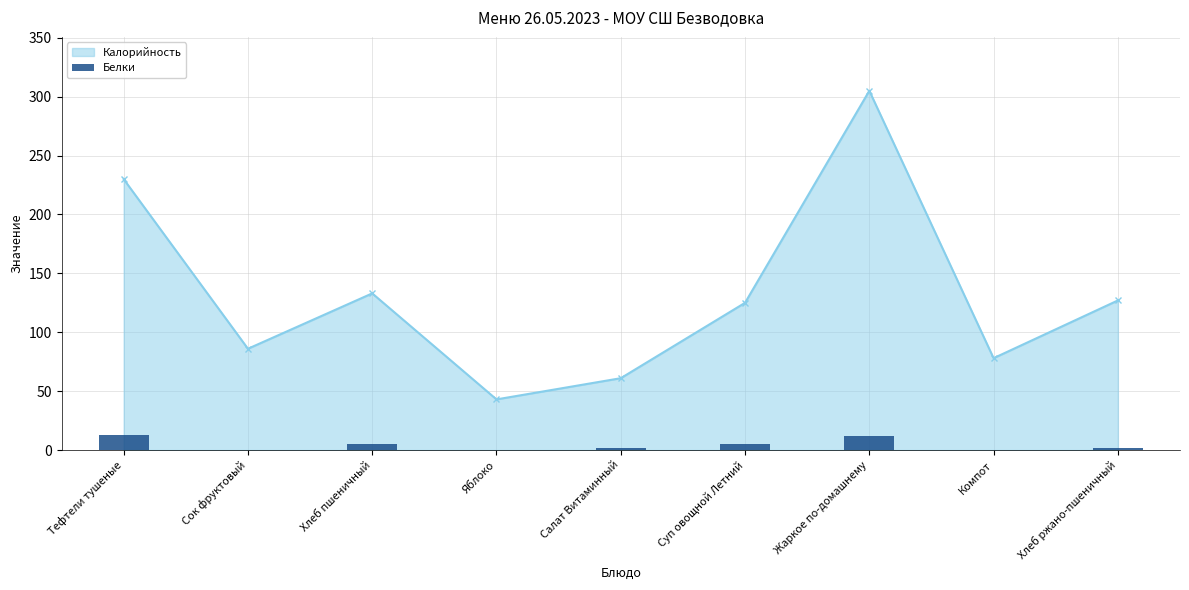

Are the bars horizontal?

No